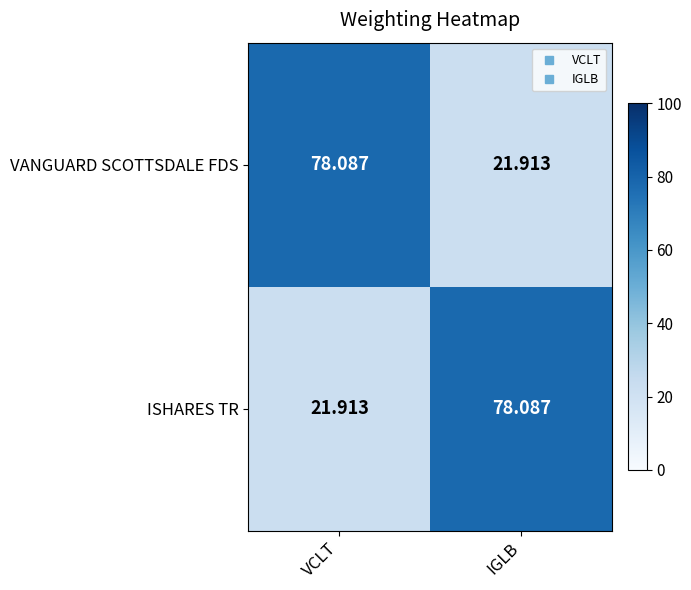

Count the number of categories in the chart.

2